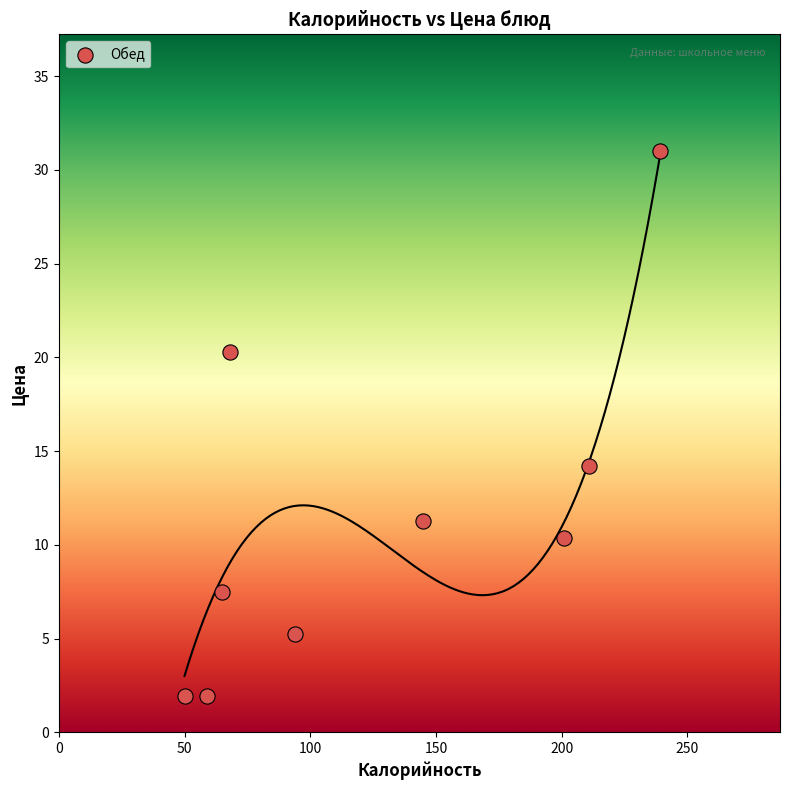

What is the range of Y values (max minus min)?

29.1